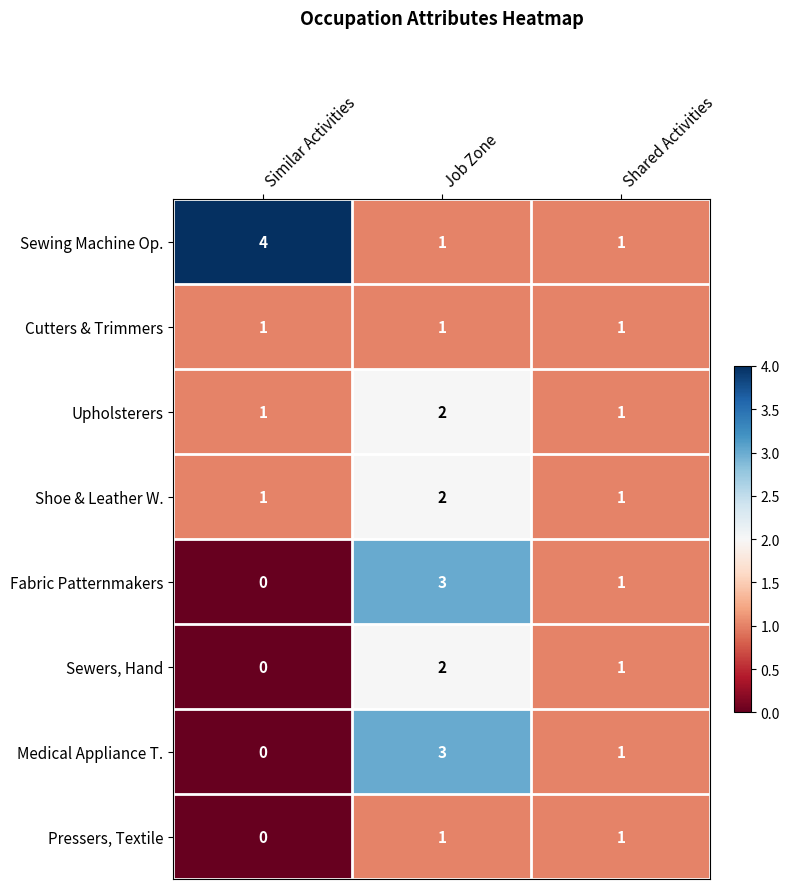

How many series are shown in this chart?

8